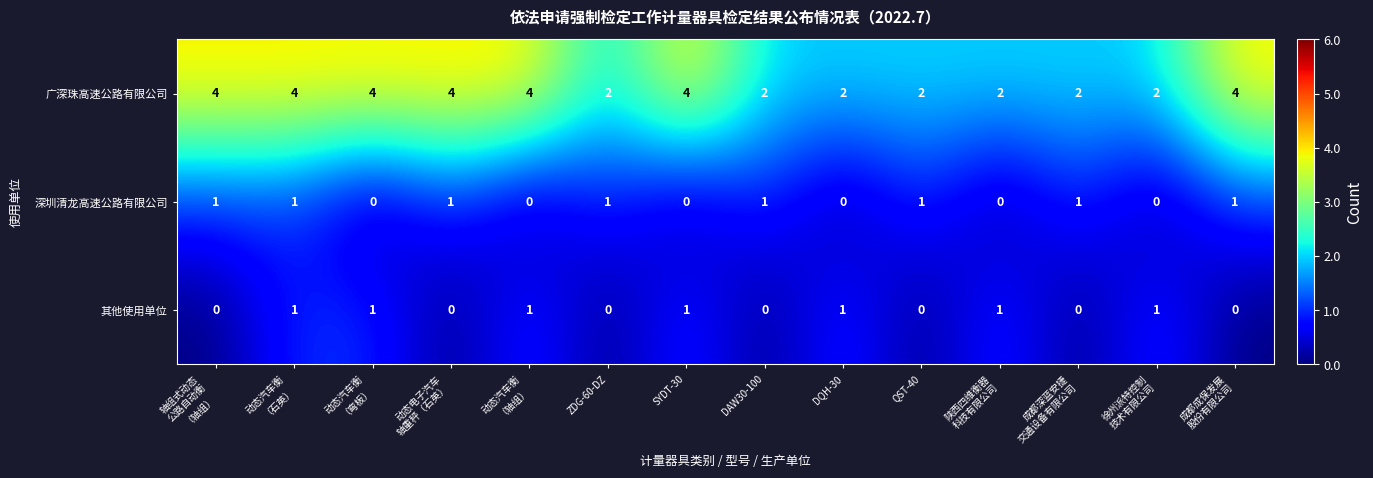

Which series has the widest spread of values?

广深珠高速公路有限公司